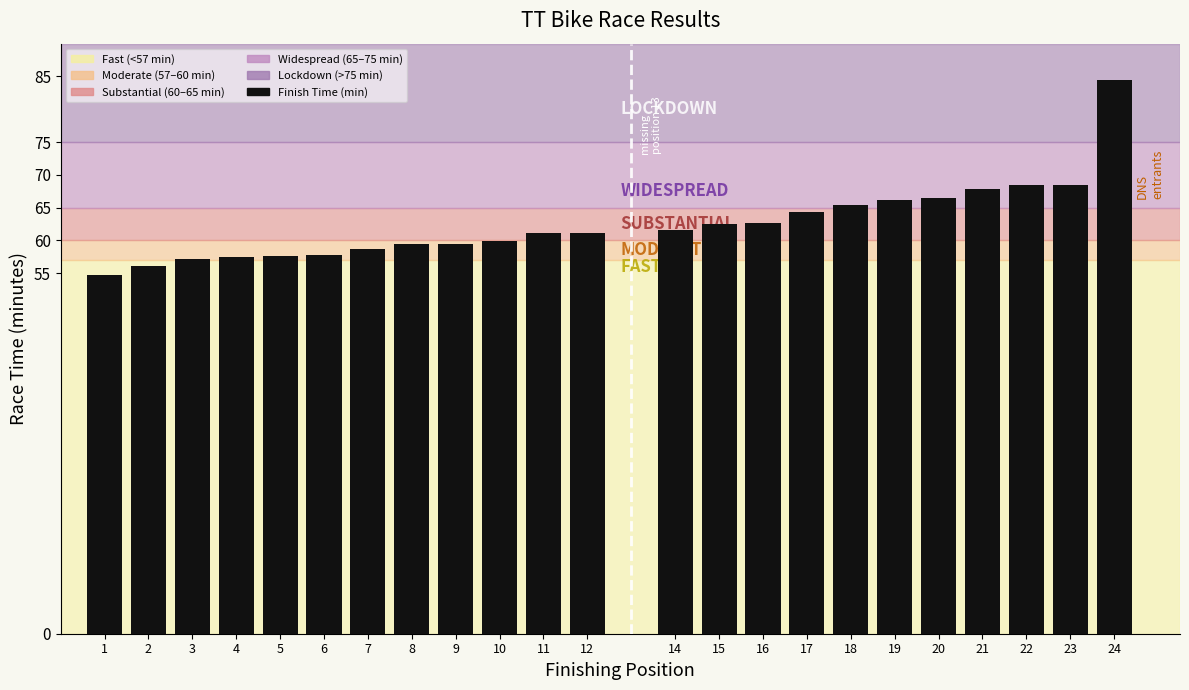

Which category has the highest value across all series?

24